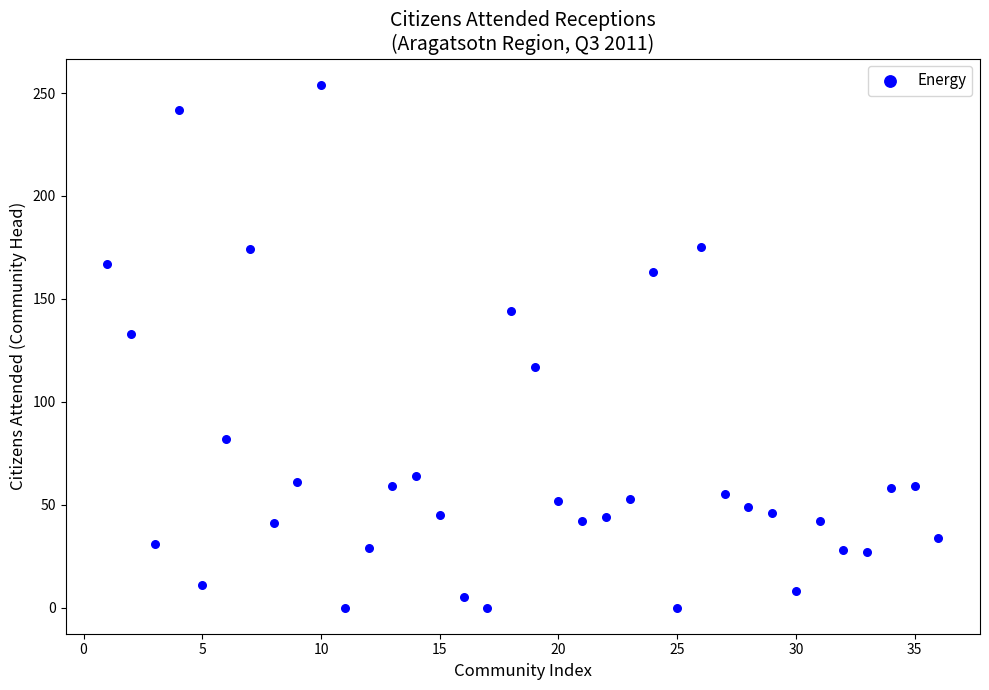

What Y value in the scatter plot is closest to 127?

133